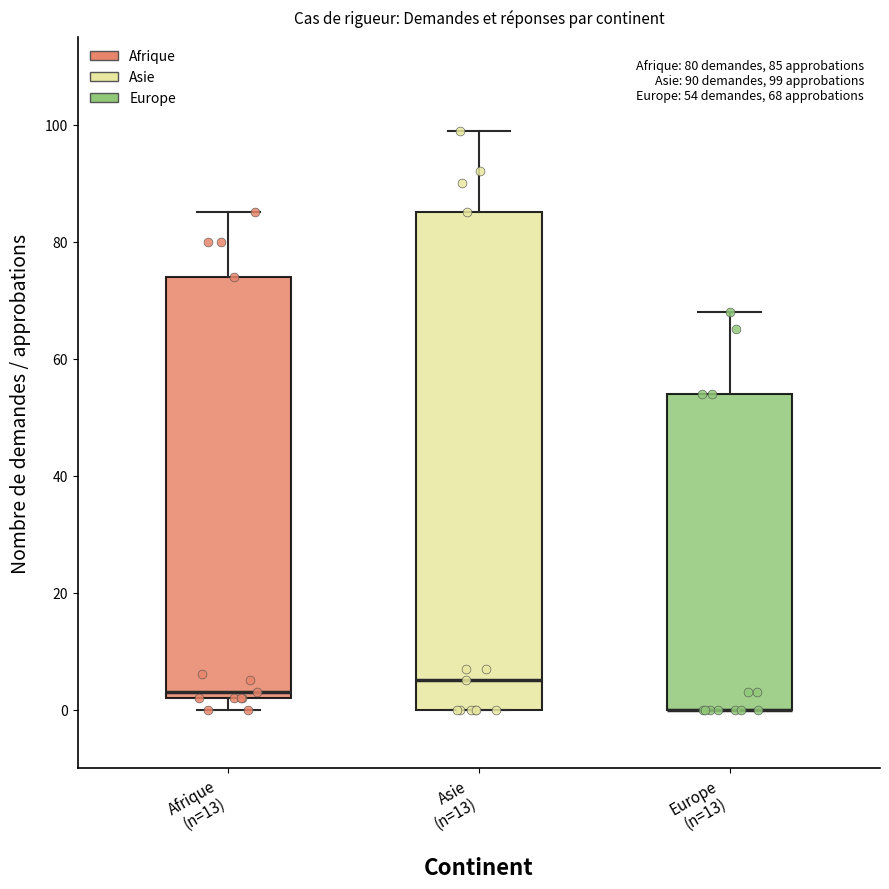

Comparing the boxes themselves (not the whiskers), which one is the tallest?

Asie (n=13)